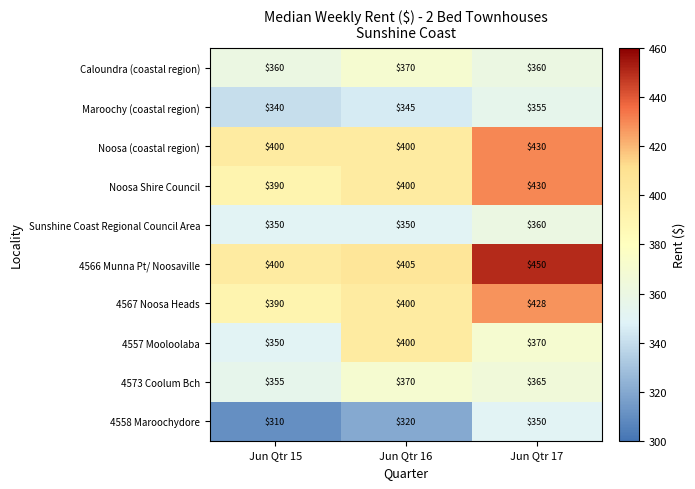

At which label is 4557 Mooloolaba closest to 375?

Jun Qtr 17